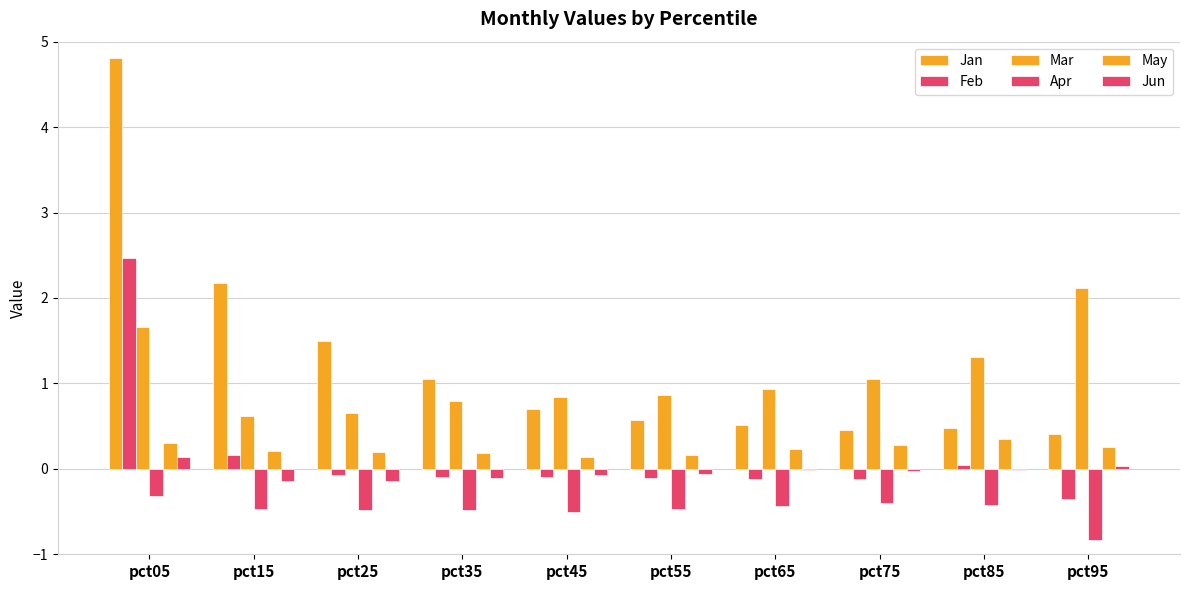

Does the chart contain stacked bars?

No